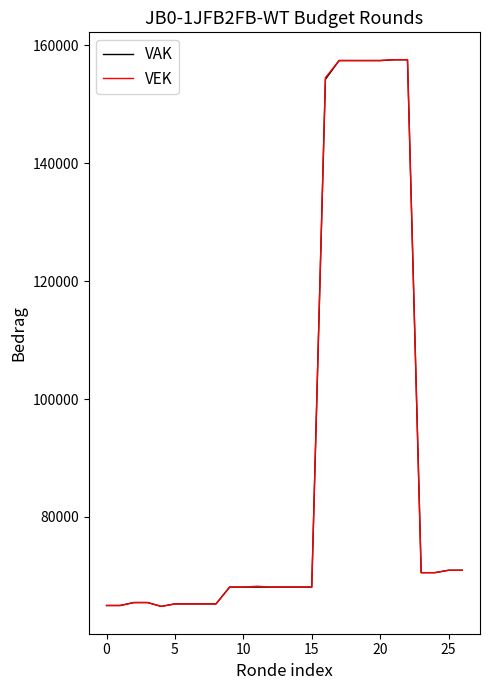

What is the difference between the second highest and minimum values in the VEK series?

92786